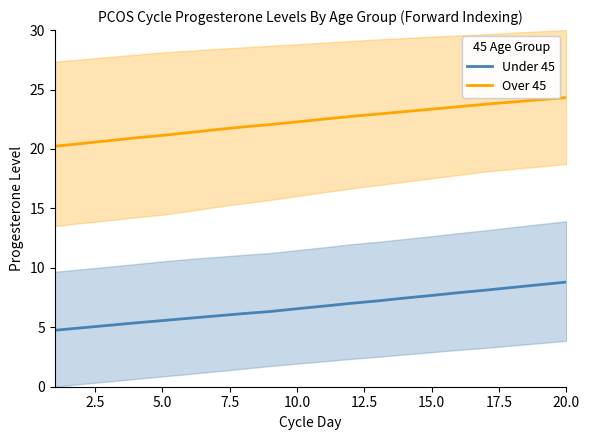

True or false: Under 45 and Over 45 cross at least once.

False